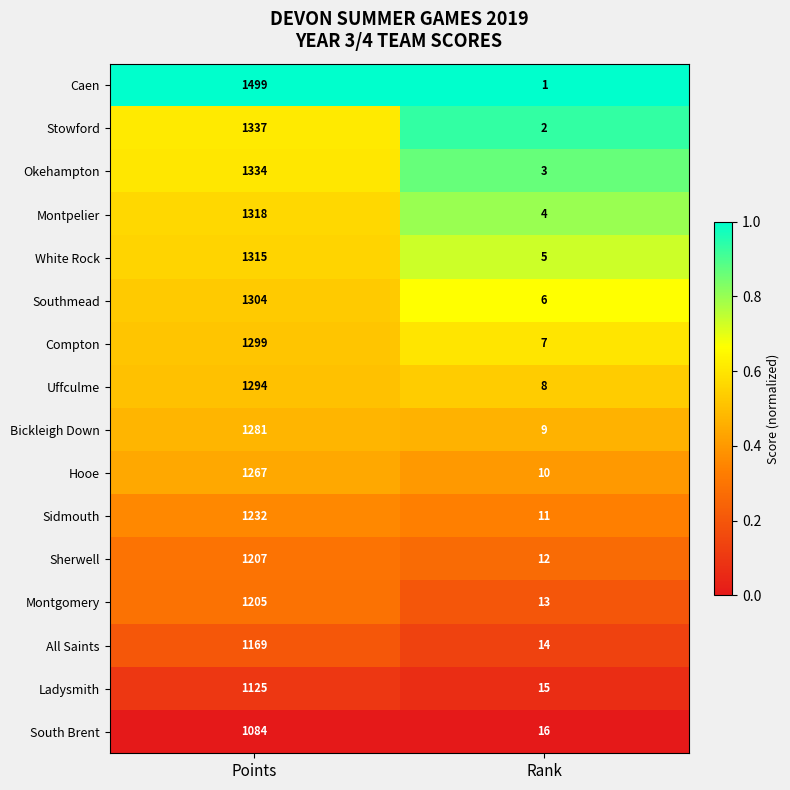

What is the total value across all series at Rank?

136